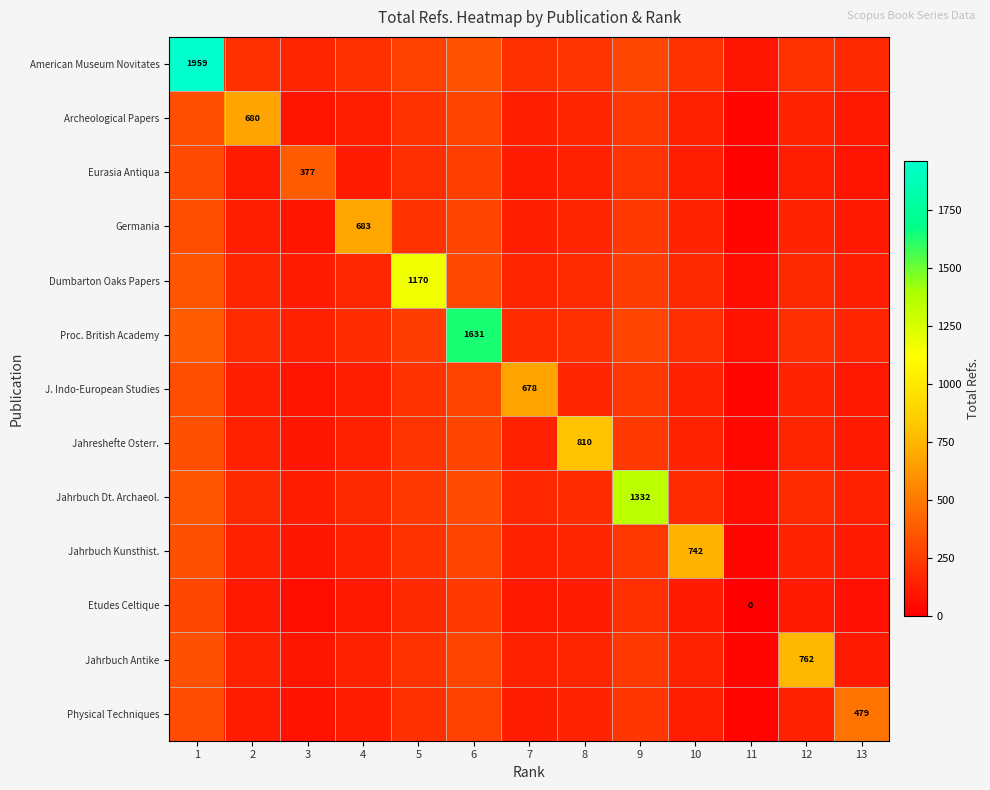

How many values in the Proc. British Academy series exceed 192?

7